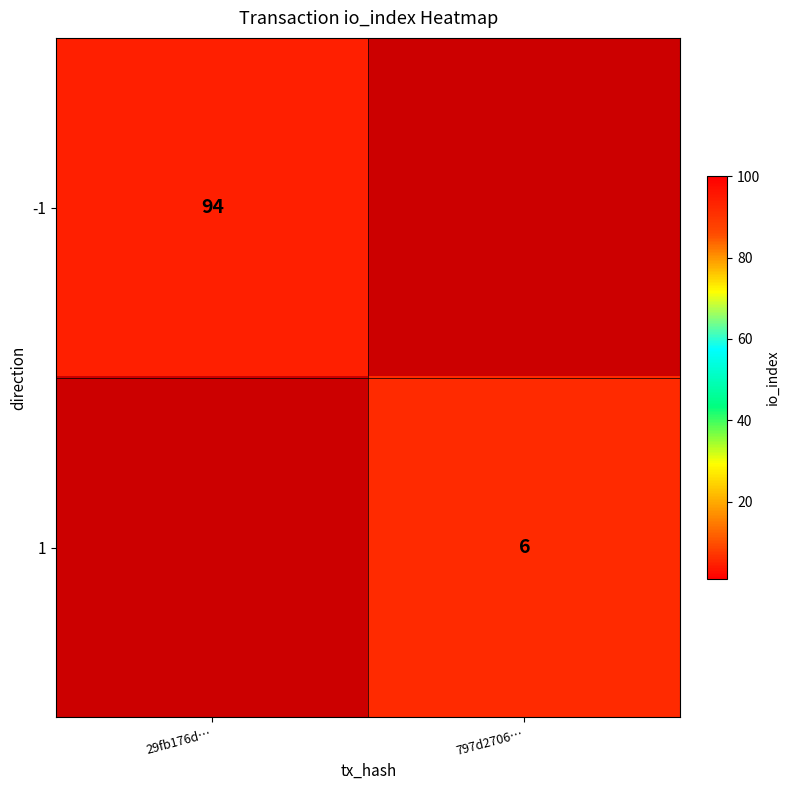

True or false: -1 has a value of 41 at 29fb176d….

False